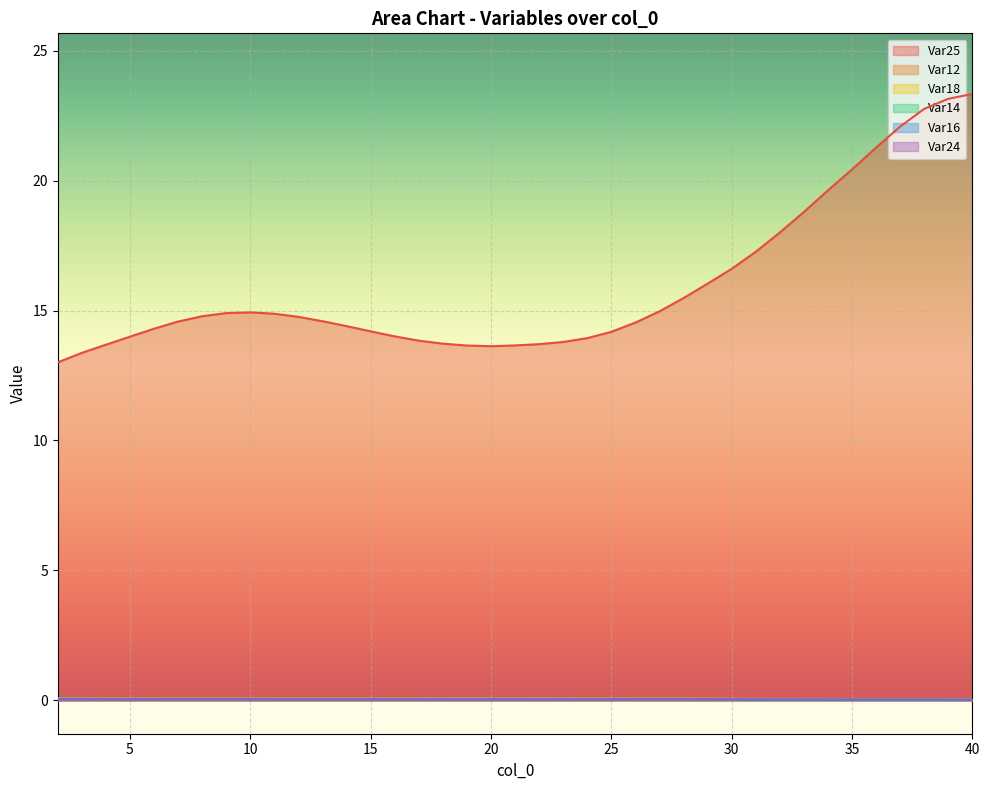

Between 13 and 15, which is larger?

13